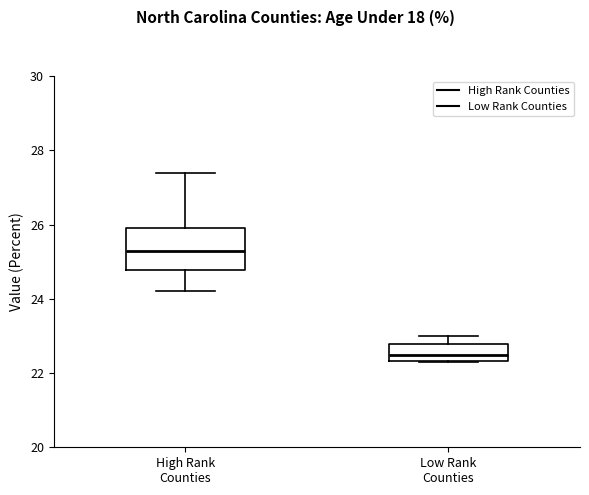

Which box has the highest median line?

High Rank Counties